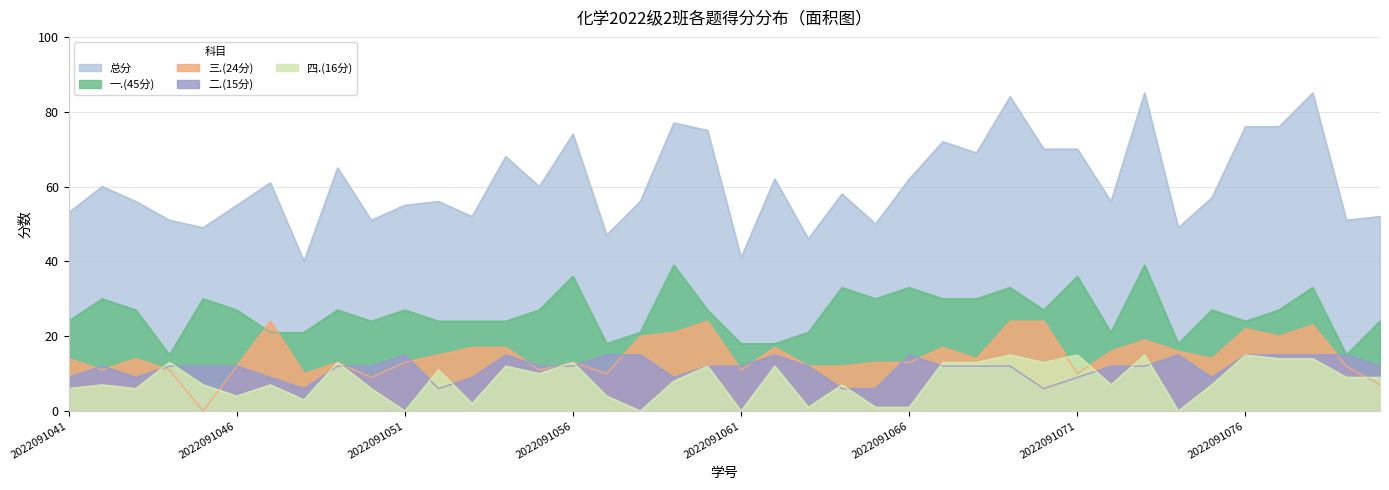

At which label does 一.(45分) reach its minimum?

2022091044